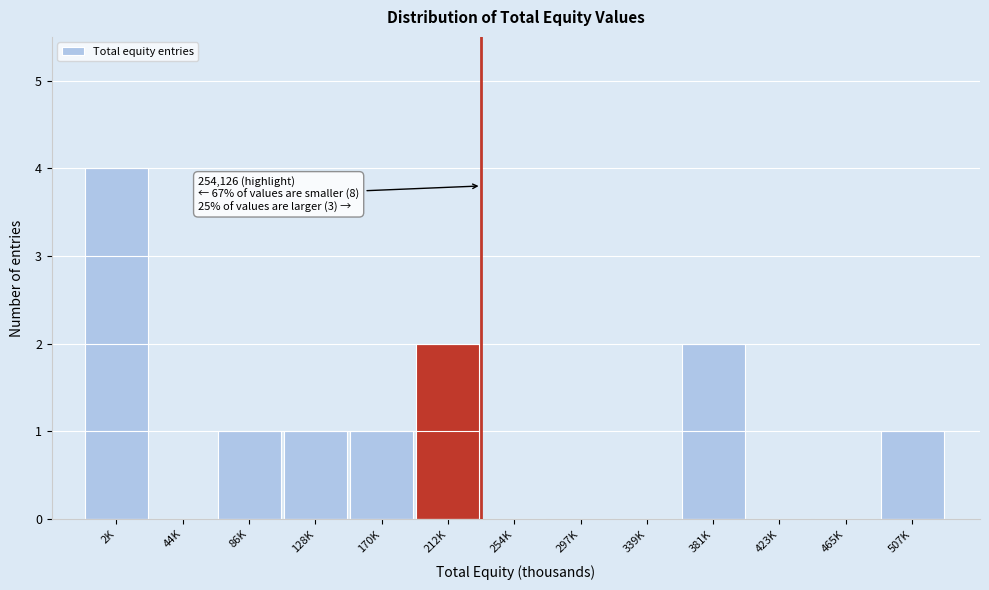

The chart shows a value of 1 at 507K. True or false?

True